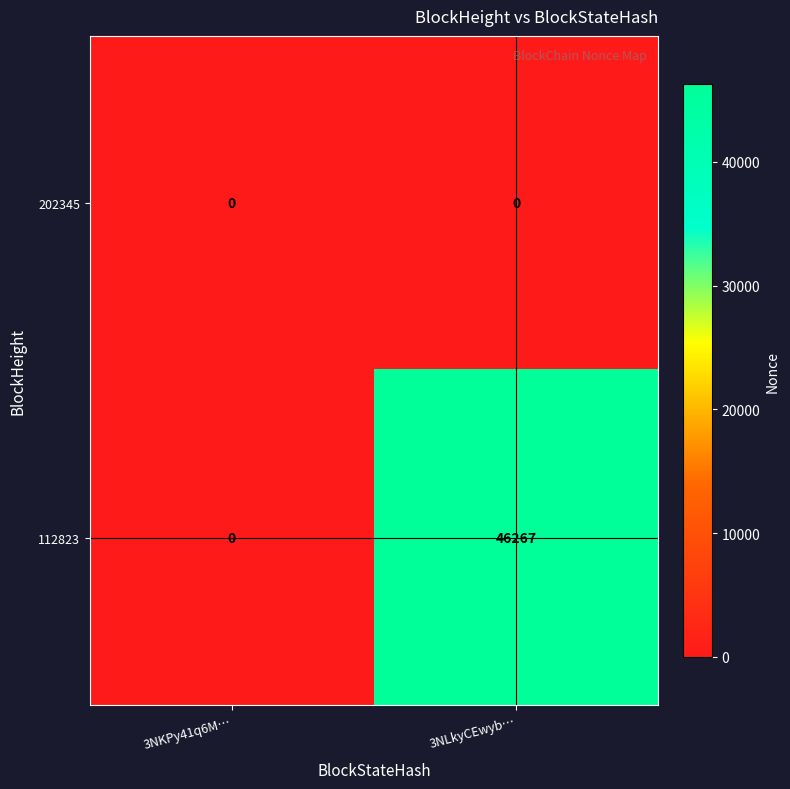

Which category has the highest value in the 112823 series?

3NLkyCEwyb…